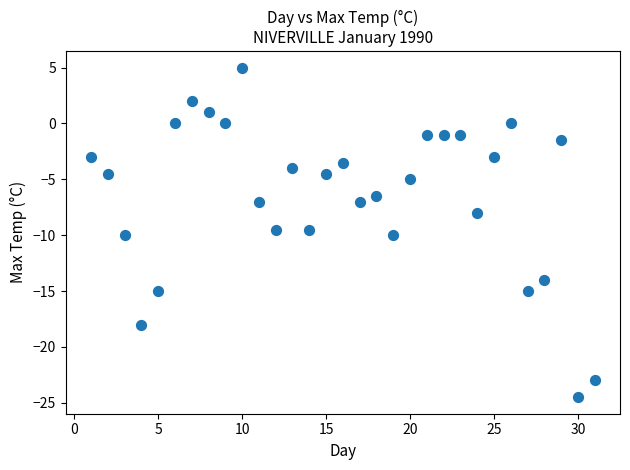

What is the range of X values (max minus min)?

30.0